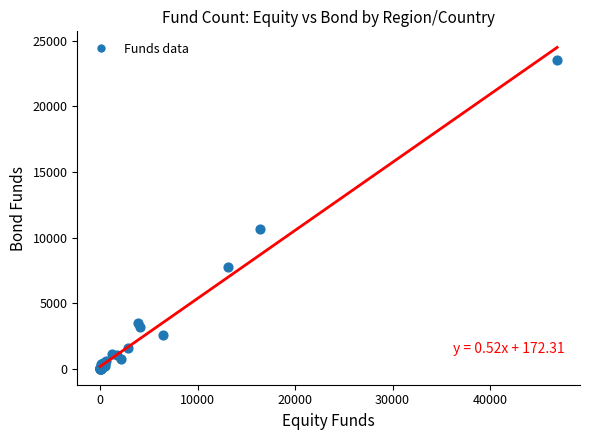

What Y value in the scatter plot is closest to 11777?

10653